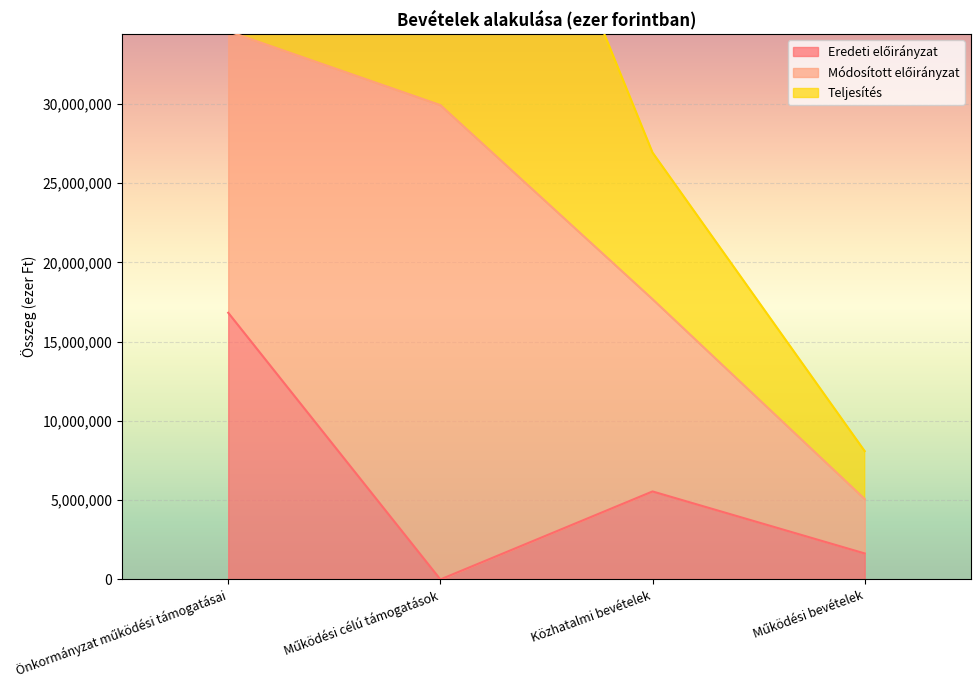

Is the value of Módosított előirányzat at Közhatalmi bevételek greater than the value of Teljesítés at Önkormányzat működési támogatásai?

No